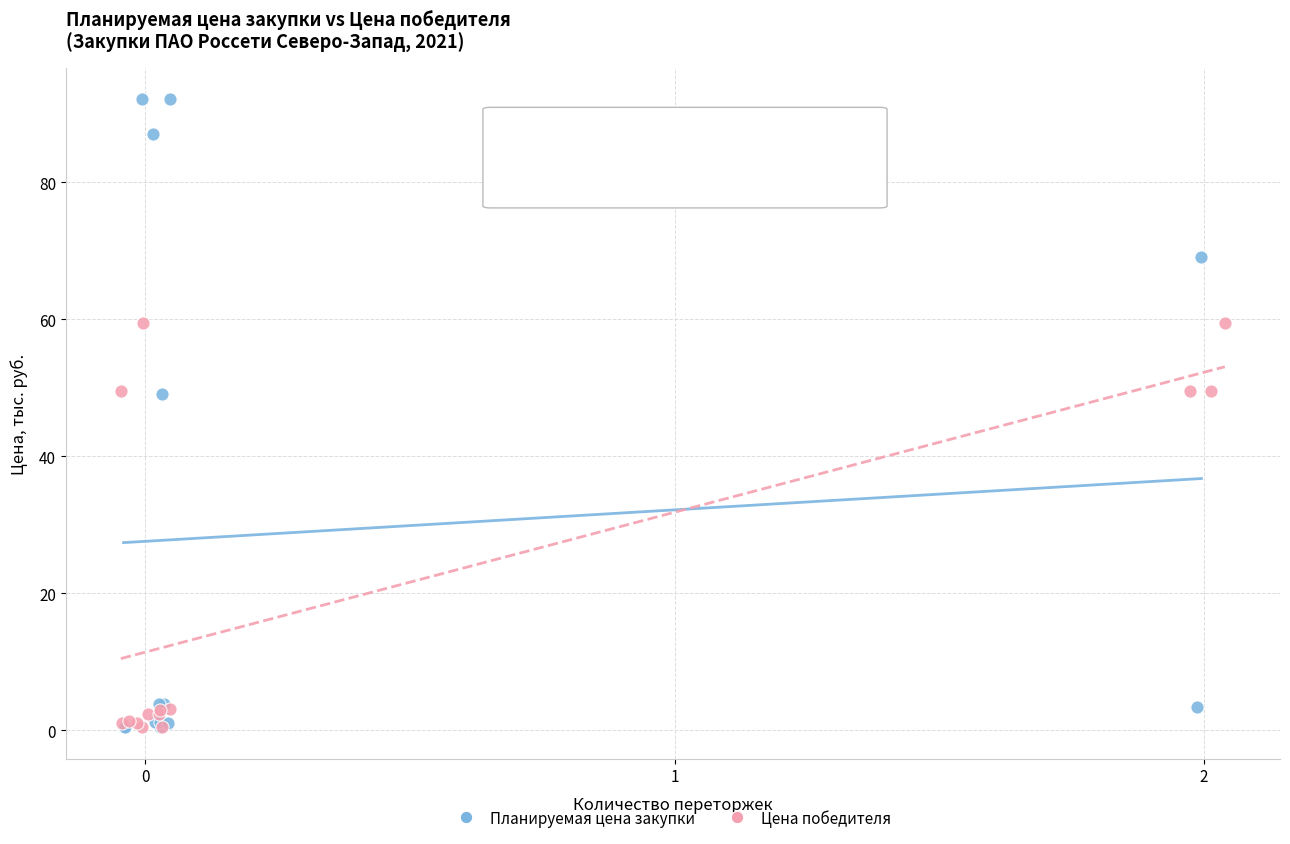

Which series reaches the maximum Y coordinate?

Планируемая цена закупки